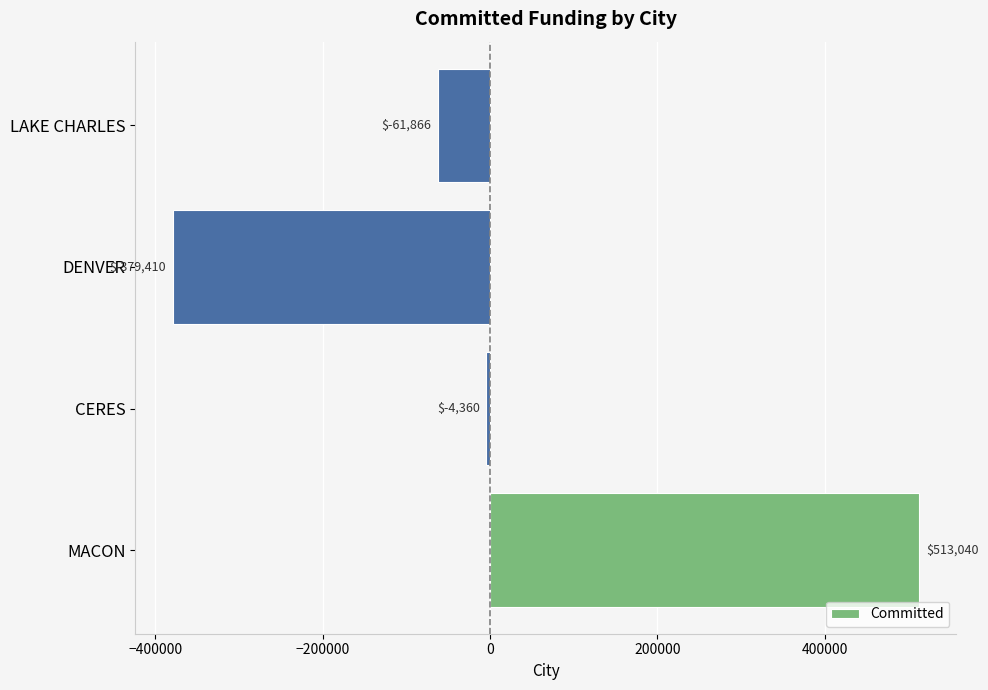

At which label is the value closest to 66814?

CERES